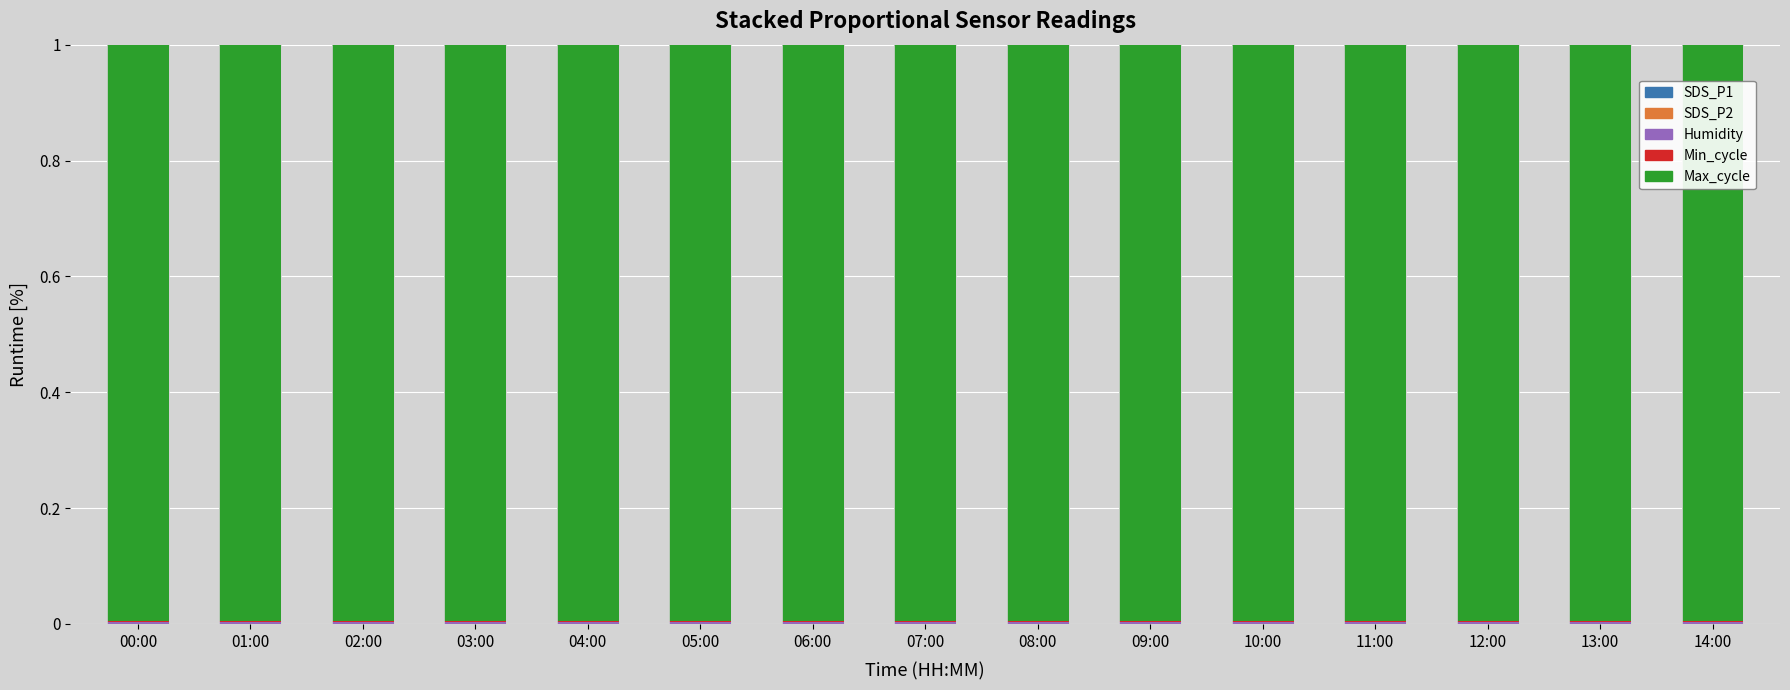

At which category is the sum across all series the highest?

00:00